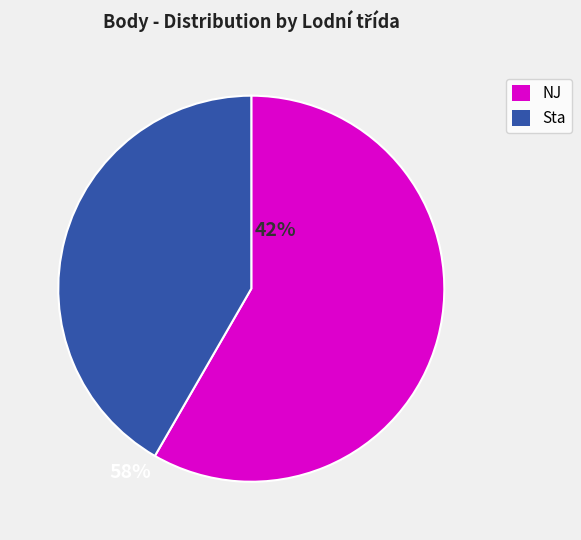

Does any single category account for the majority?

Yes